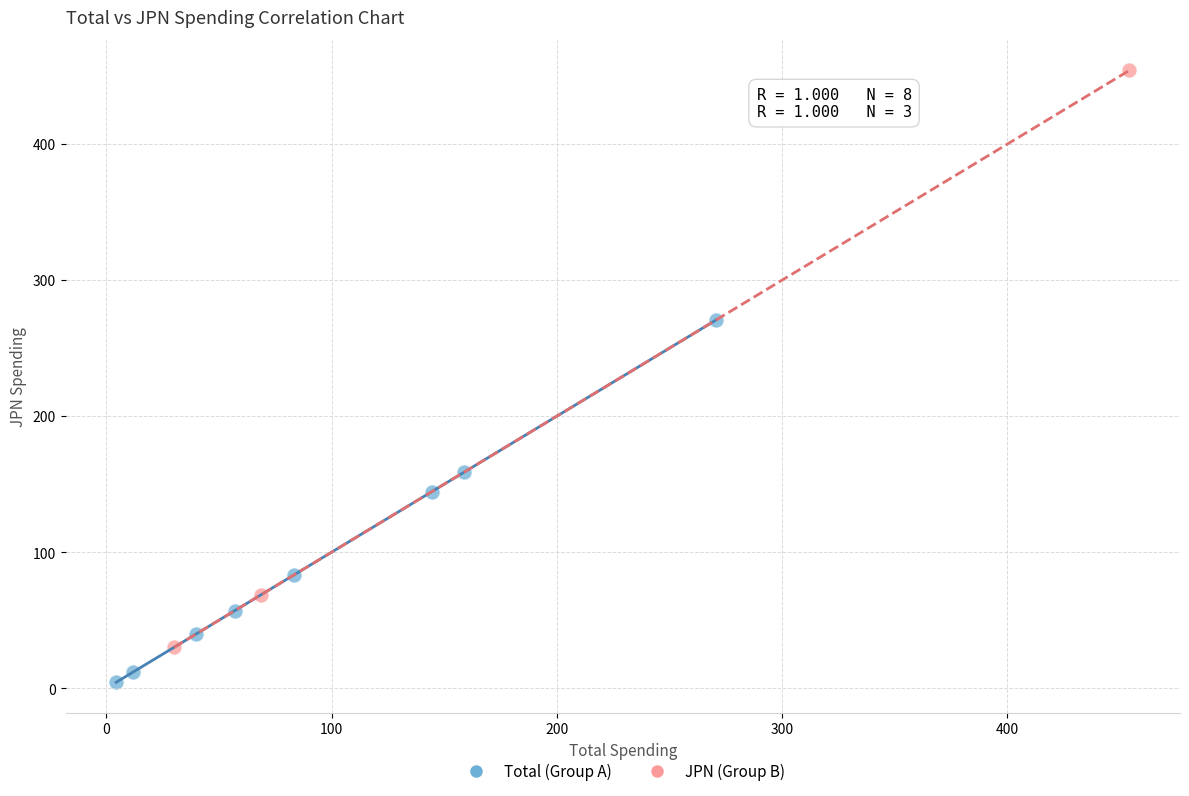

What are all the series names shown in the legend?

Total (Group A), JPN (Group B)